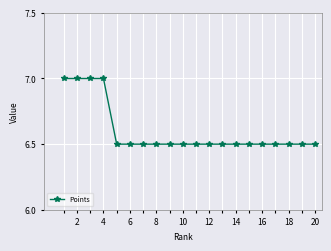

What is the value of the 6th point from the left?

6.5